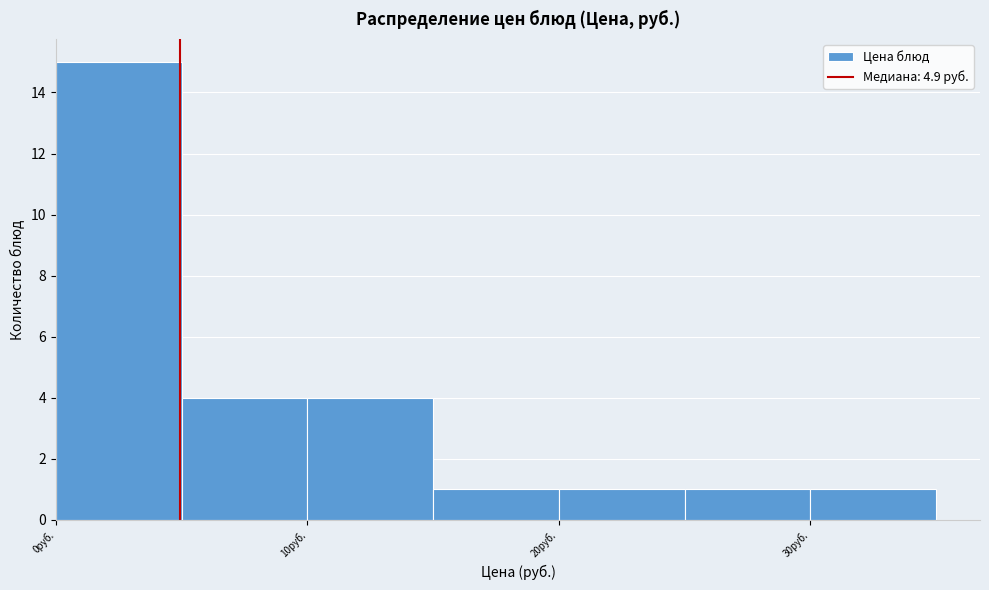

Reading left to right, list every bar in this chart as the range it spans on the x-axis followed by its height. The values are not printed on the chart, so give them approximately, as read against the axis.

0 to 5: 15
5 to 10: 4
10 to 15: 4
15 to 20: 1
20 to 25: 1
25 to 30: 1
30 to 35: 1